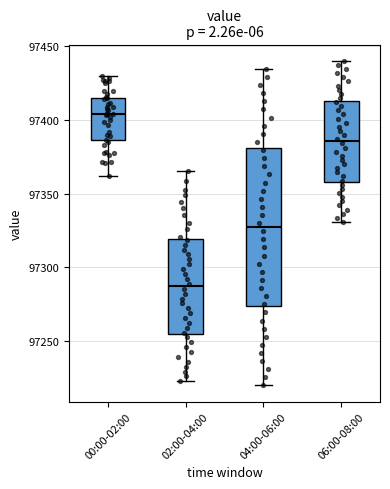

Reading left to right, transcribe this box plot: for each box, give where its median line is, the range the box spans, and where its two whiskers end, as read against the y-axis. The values are not printed on the chart, so give them approximately, as read against the axis.

00:00-02:00: median 97405, box 97385 to 97415, whiskers 97360 to 97430
02:00-04:00: median 97285, box 97255 to 97320, whiskers 97225 to 97365
04:00-06:00: median 97325, box 97275 to 97380, whiskers 97220 to 97435
06:00-08:00: median 97385, box 97360 to 97415, whiskers 97330 to 97440